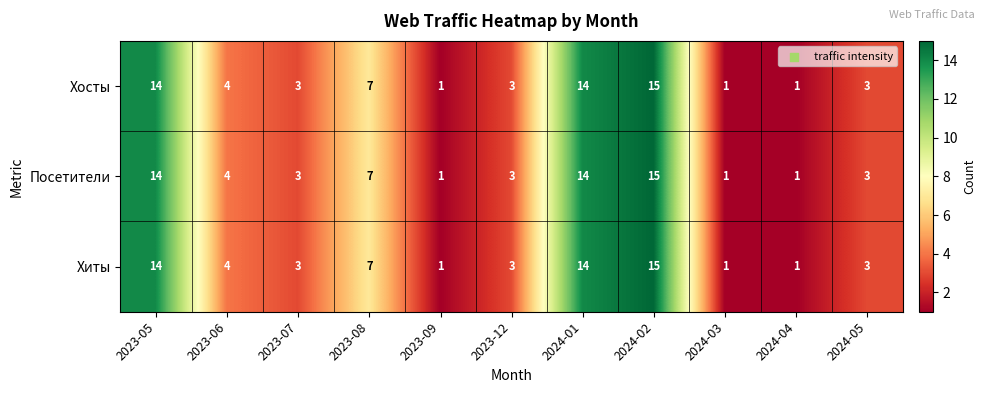

What is the total value across all series at 2024-04?

3